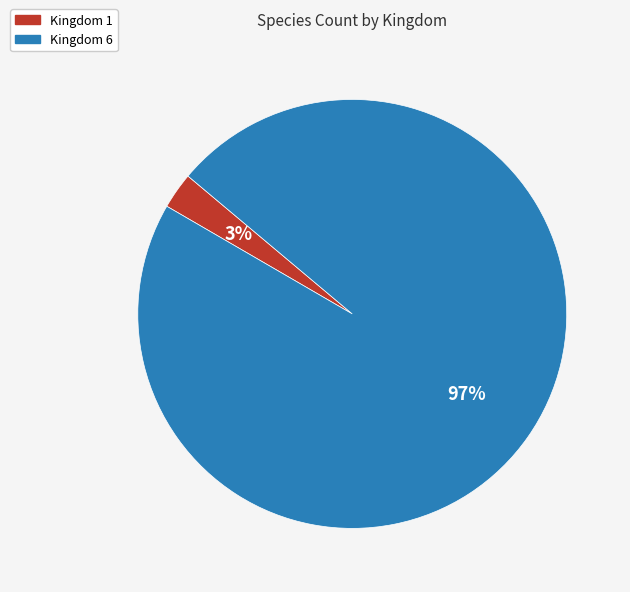

How many segments does this pie chart have?

2